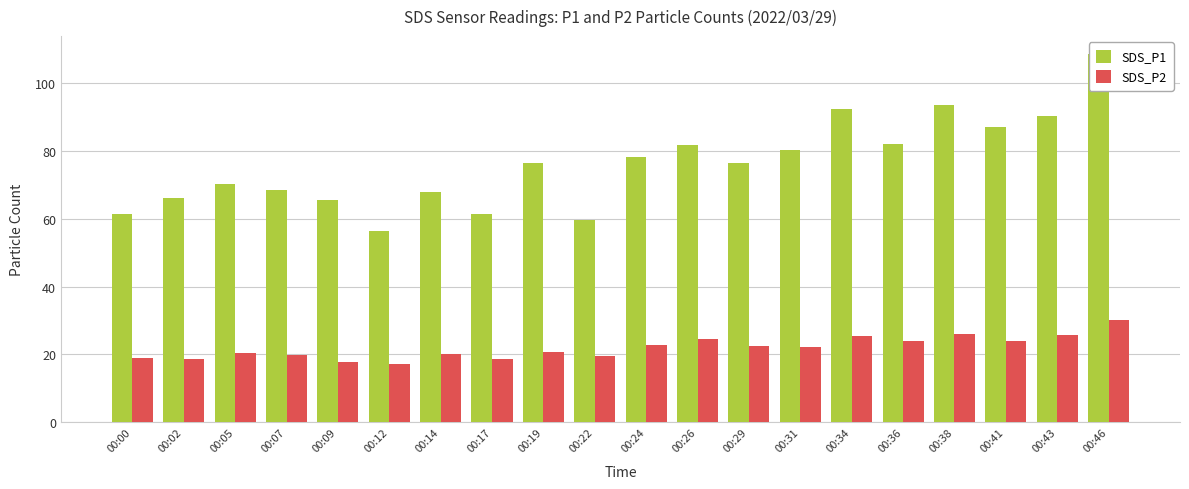

Count the number of data series in this chart.

2